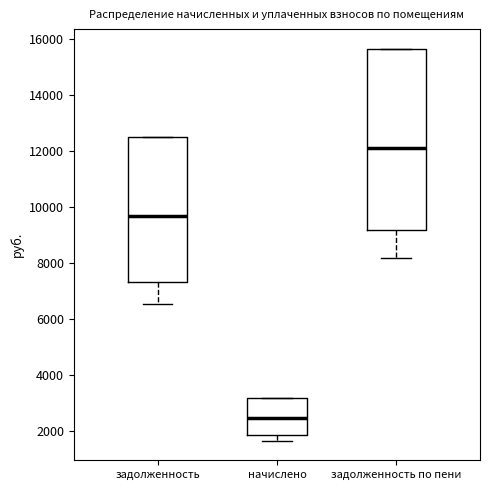

Where does the median line of the box for задолженность по пени sit on the y-axis? The values are not printed on the chart, so give them approximately, as read against the axis.

12200